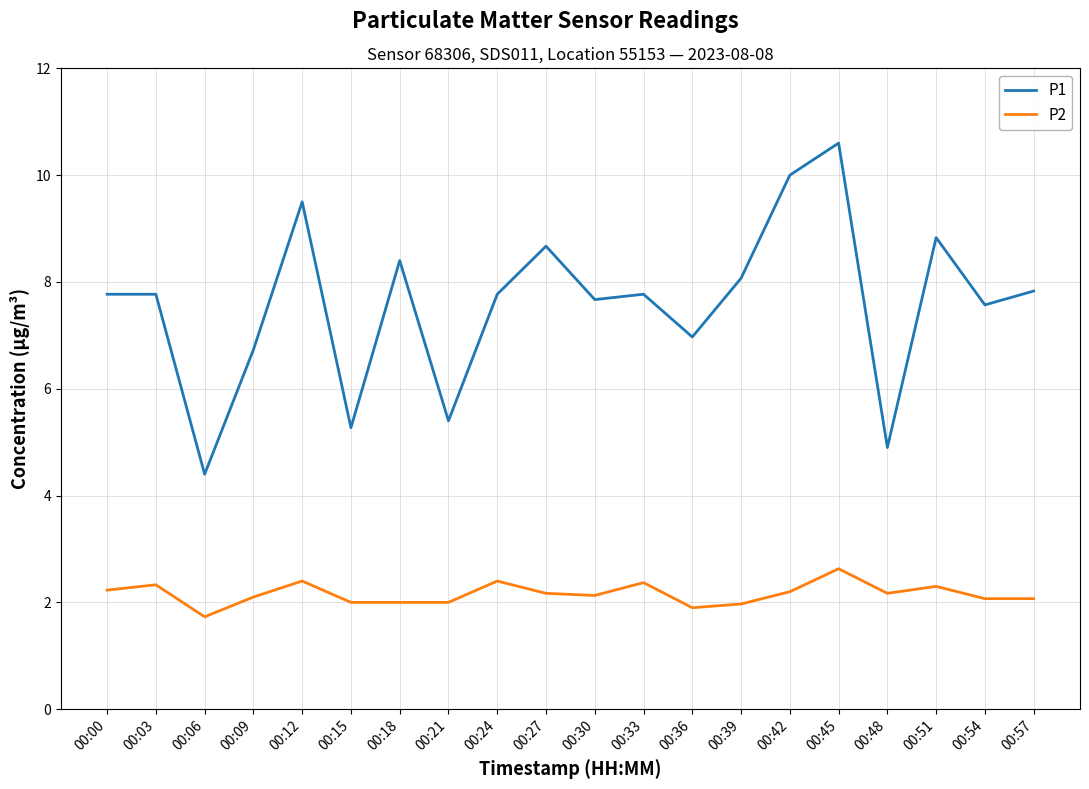

What is the difference between the highest and lowest values at 00:24?

5.4